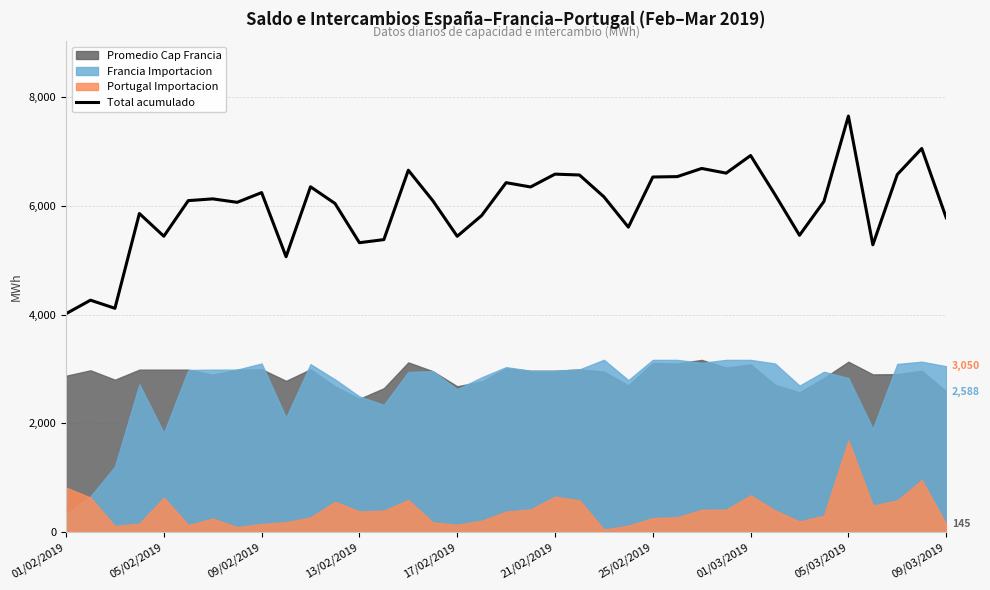

What is the difference between the maximum and second lowest values?

3535.9